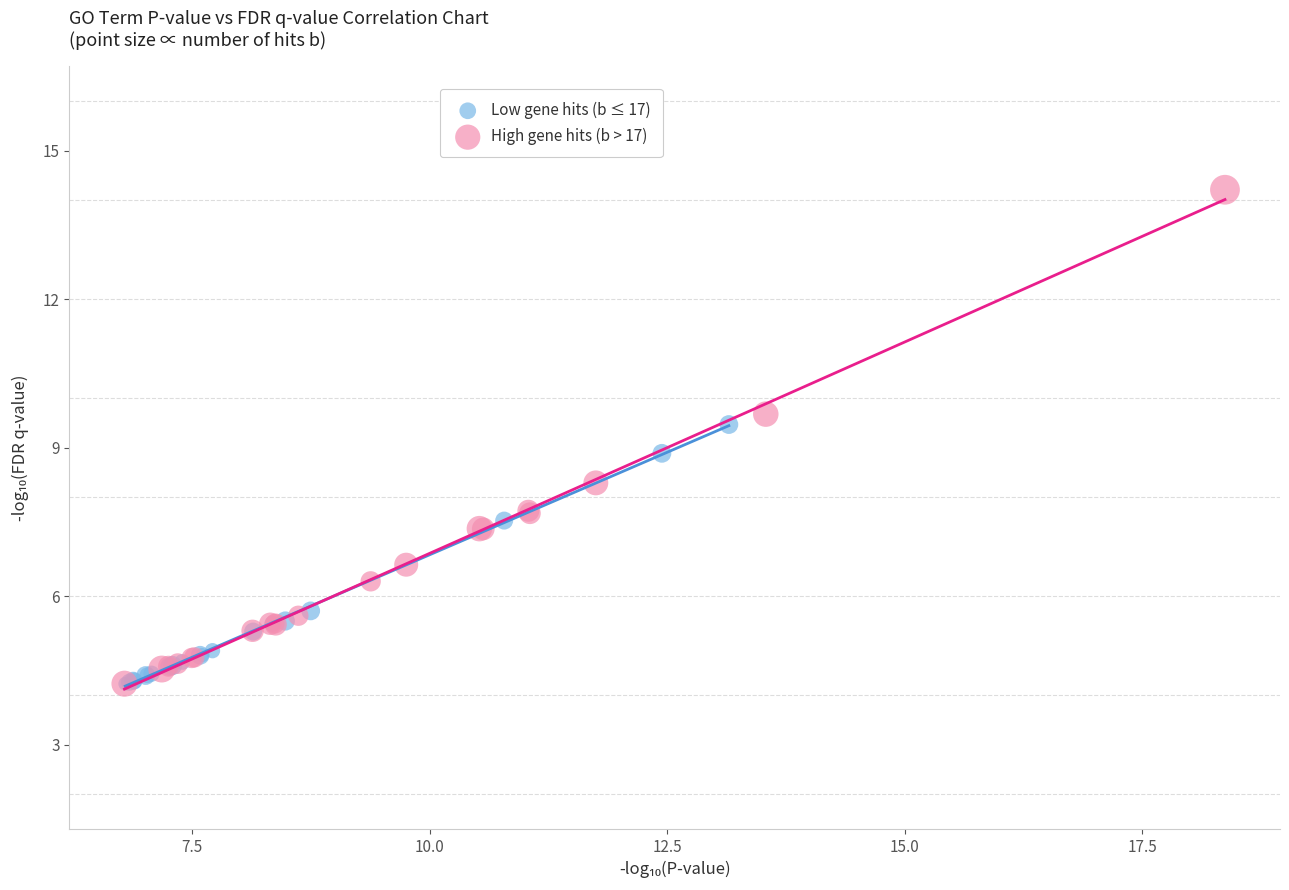

Which series reaches the maximum Y coordinate?

High gene hits (b > 17)